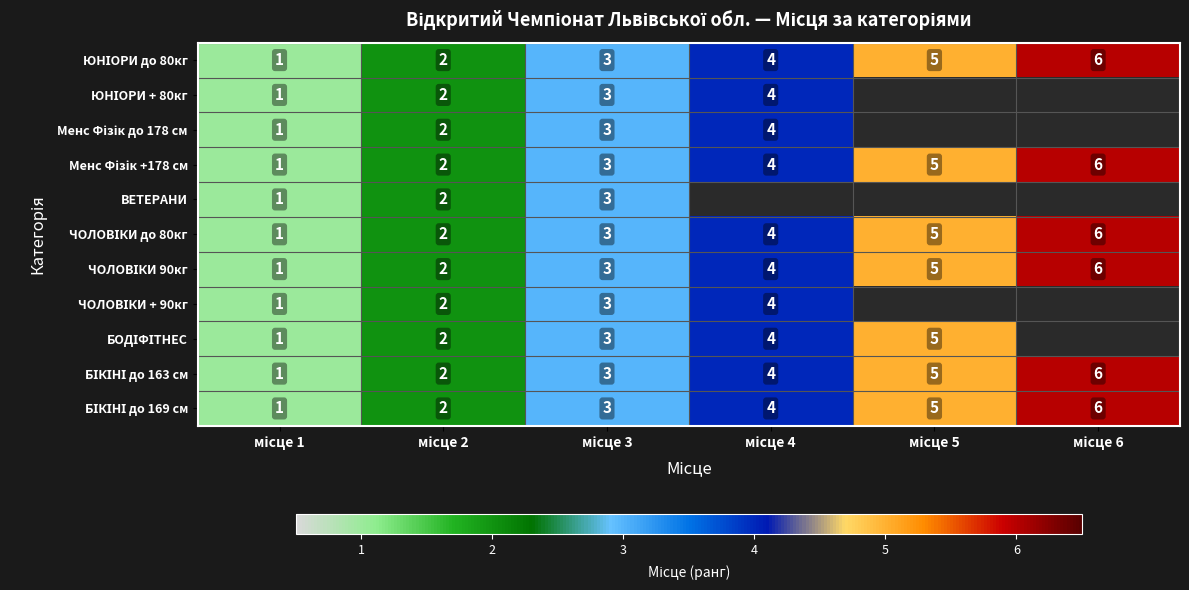

At місце 2, list the series in order from smallest to largest.

ЮНІОРИ до 80кг, ЮНІОРИ + 80кг, Менс Фізік до 178 см, Менс Фізік +178 см, ВЕТЕРАНИ, ЧОЛОВІКИ до 80кг, ЧОЛОВІКИ 90кг, ЧОЛОВІКИ + 90кг, БОДІФІТНЕС, БІКІНІ до 163 см, БІКІНІ до 169 см